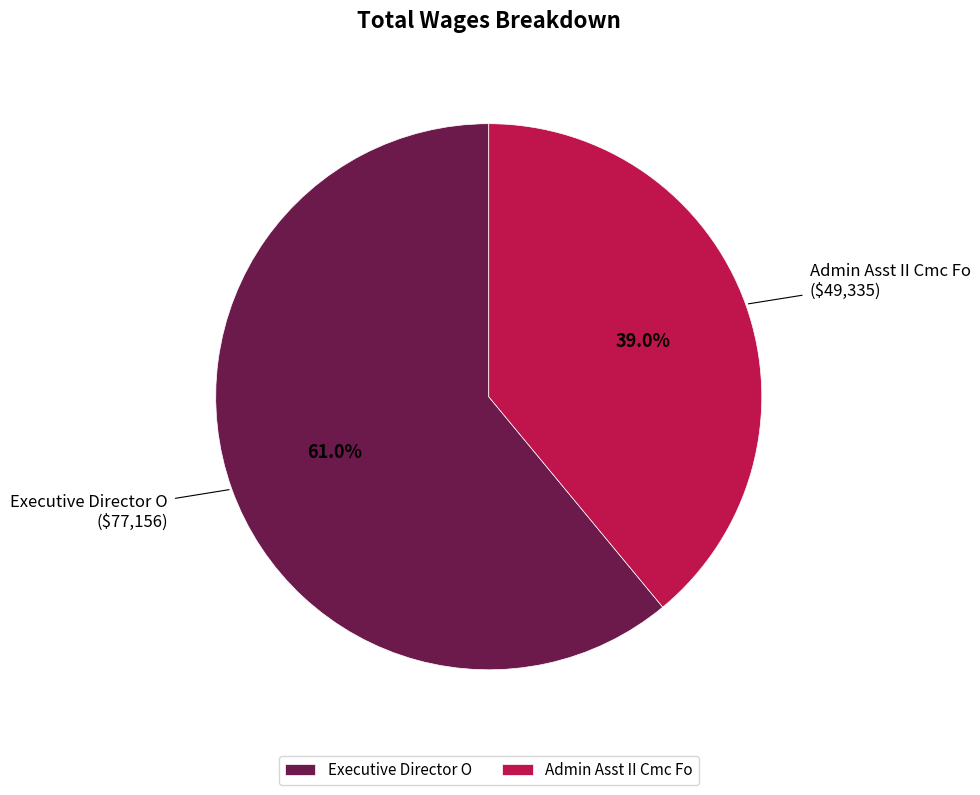

Which has a higher value, Admin Asst II Cmc Fo or Executive Director O?

Executive Director O